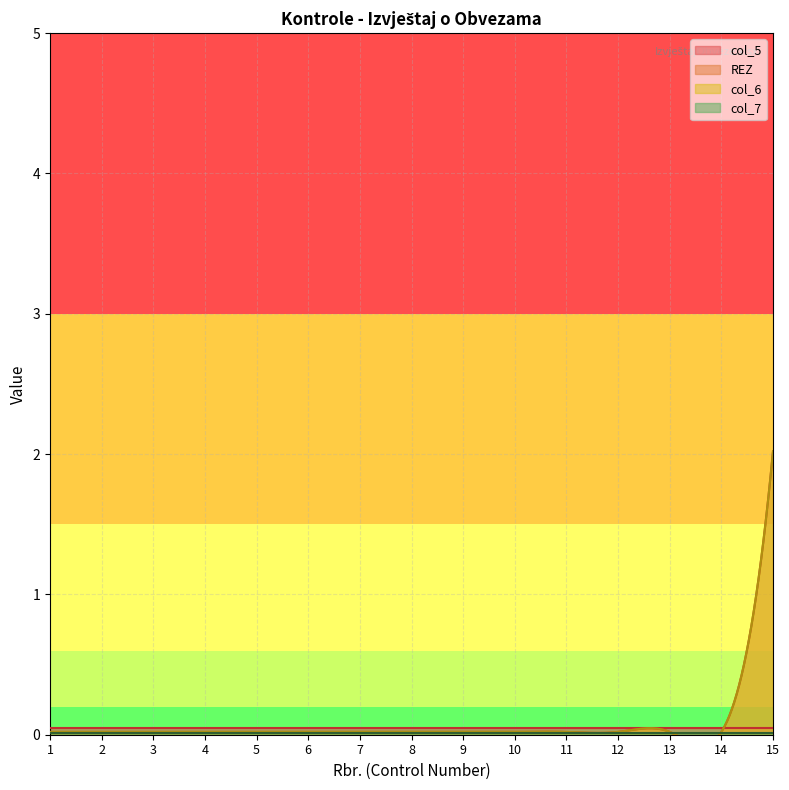

Count the number of categories in the chart.

15